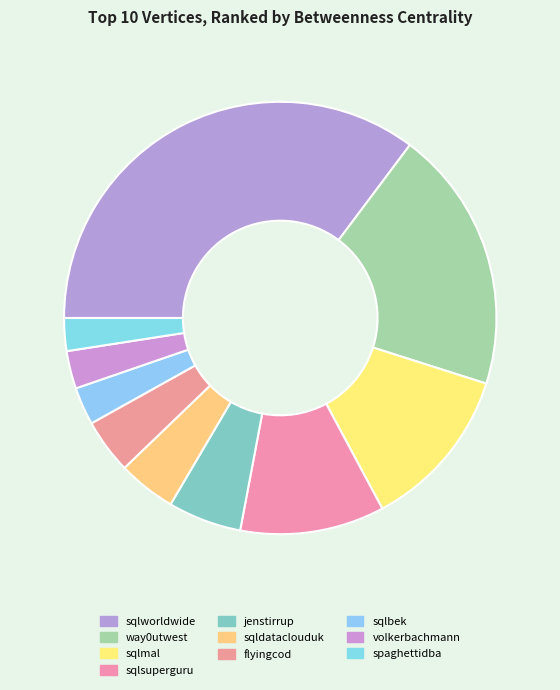

To the nearest percent, what is the difference between the largest and smallest slice percentages?

33%